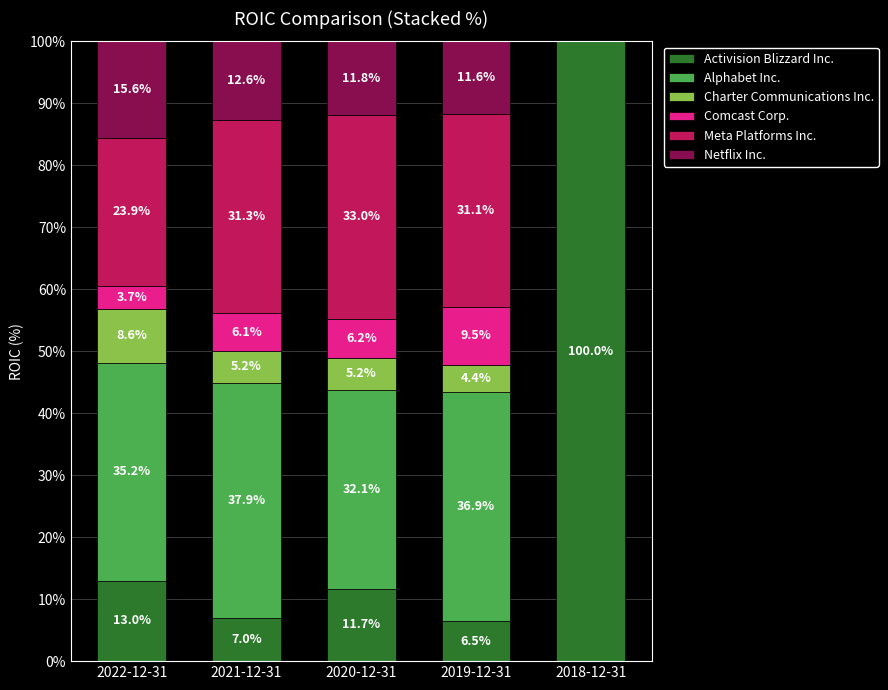

What is the highest value of the Activision Blizzard Inc. series?

100.0